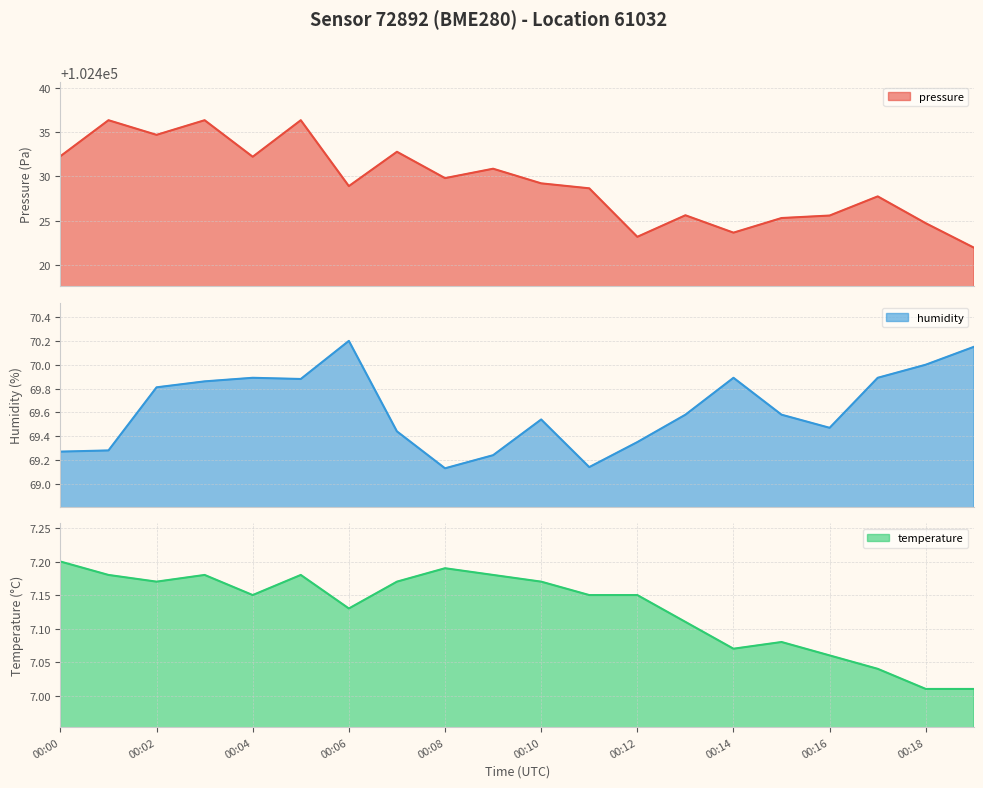

What is the approximate value of temperature at 00:07?

7.2